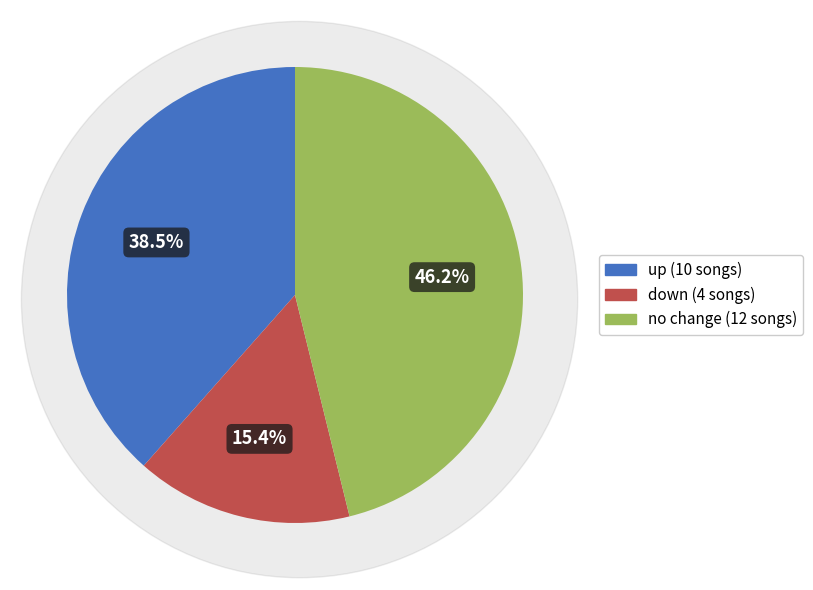

To the nearest percent, what is the difference between the largest and smallest slice percentages?

31%